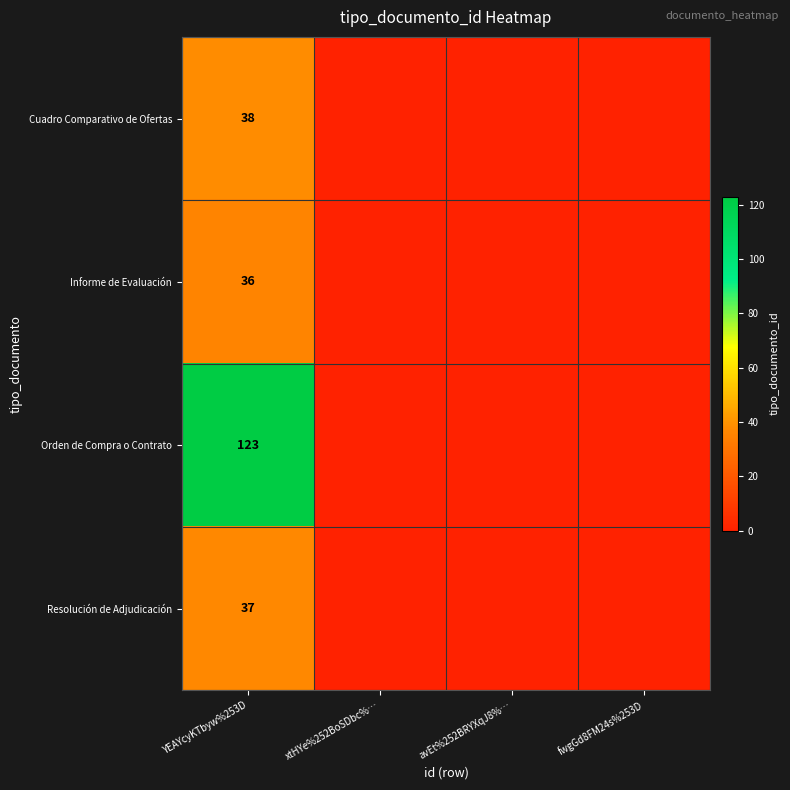

At YEAYcyKTbyw%253D, list the series in order from largest to smallest.

Orden de Compra o Contrato, Cuadro Comparativo de Ofertas, Resolución de Adjudicación, Informe de Evaluación